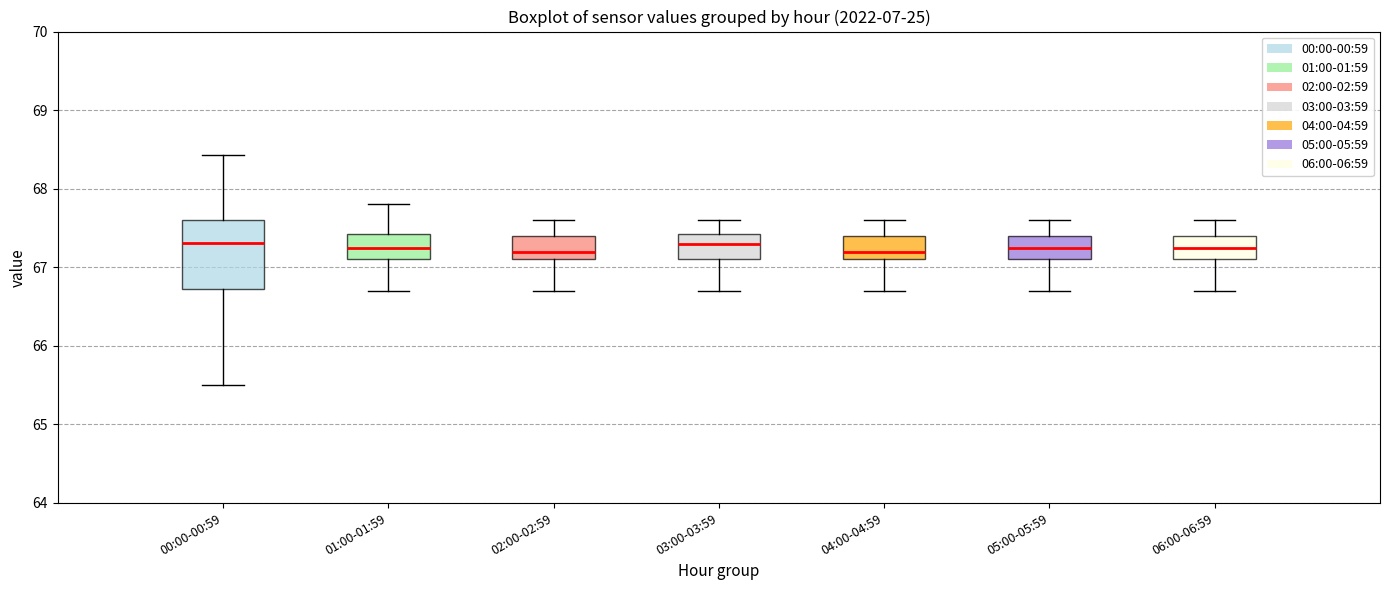

Reading left to right, read every box against the y-axis: the position of its median line, the range the box covers, and the ends of its whiskers. The values are not printed on the chart, so give them approximately, as read against the axis.

00:00-00:59: median 67.3, box 66.7 to 67.6, whiskers 65.5 to 68.4
01:00-01:59: median 67.3, box 67.1 to 67.4, whiskers 66.7 to 67.8
02:00-02:59: median 67.2, box 67.1 to 67.4, whiskers 66.7 to 67.6
03:00-03:59: median 67.3, box 67.1 to 67.4, whiskers 66.7 to 67.6
04:00-04:59: median 67.2, box 67.1 to 67.4, whiskers 66.7 to 67.6
05:00-05:59: median 67.3, box 67.1 to 67.4, whiskers 66.7 to 67.6
06:00-06:59: median 67.3, box 67.1 to 67.4, whiskers 66.7 to 67.6